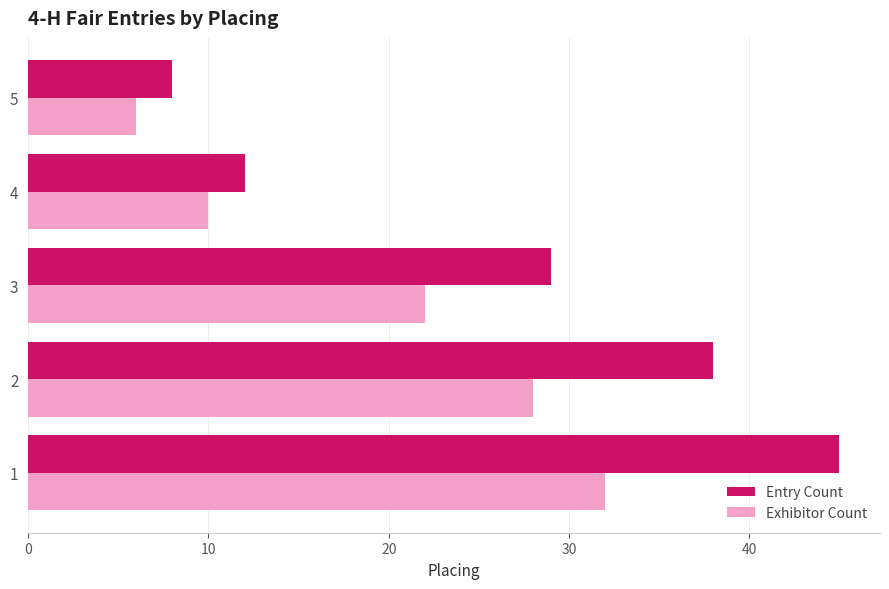

The Exhibitor Count series shows 10 at 4. True or false?

True